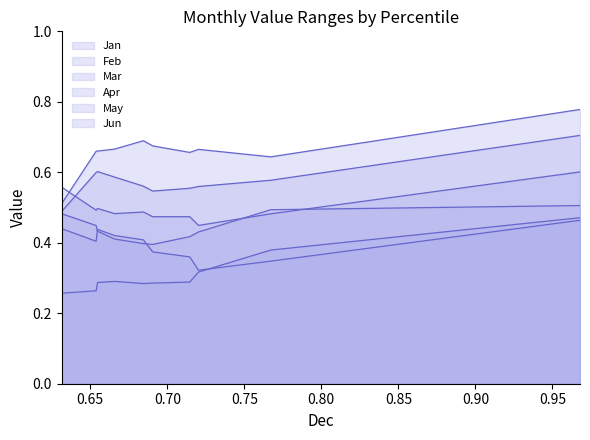

What is the difference between the maximum and minimum values in the Feb series?

0.1